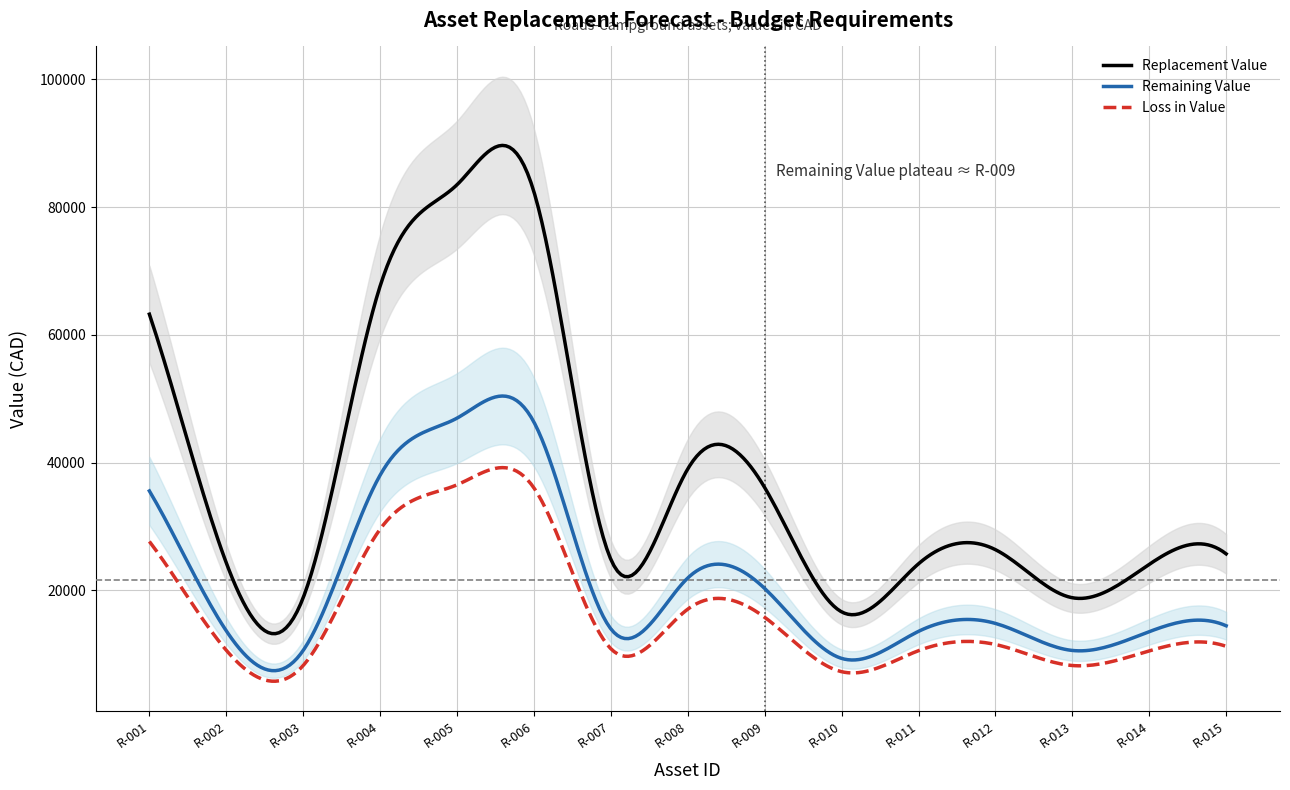

What are all the series names shown in the legend?

Replacement Value, Remaining Value, Loss in Value